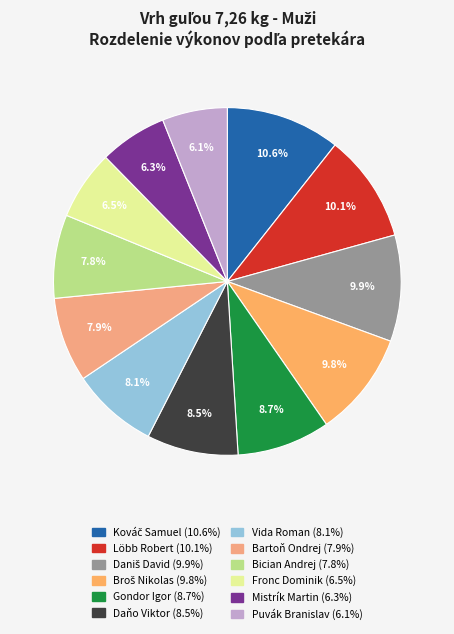

To the nearest percent, what is the combined percentage of Bician Andrej and Bartoň Ondrej?

16%